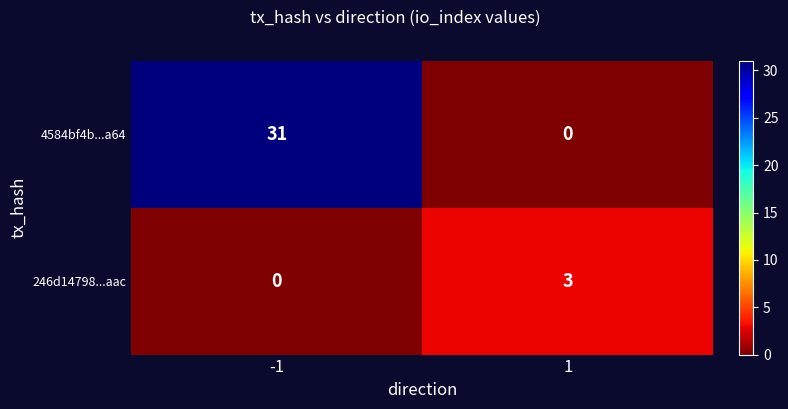

Between -1 and 1, which series saw the biggest shift?

4584bf4b...a64